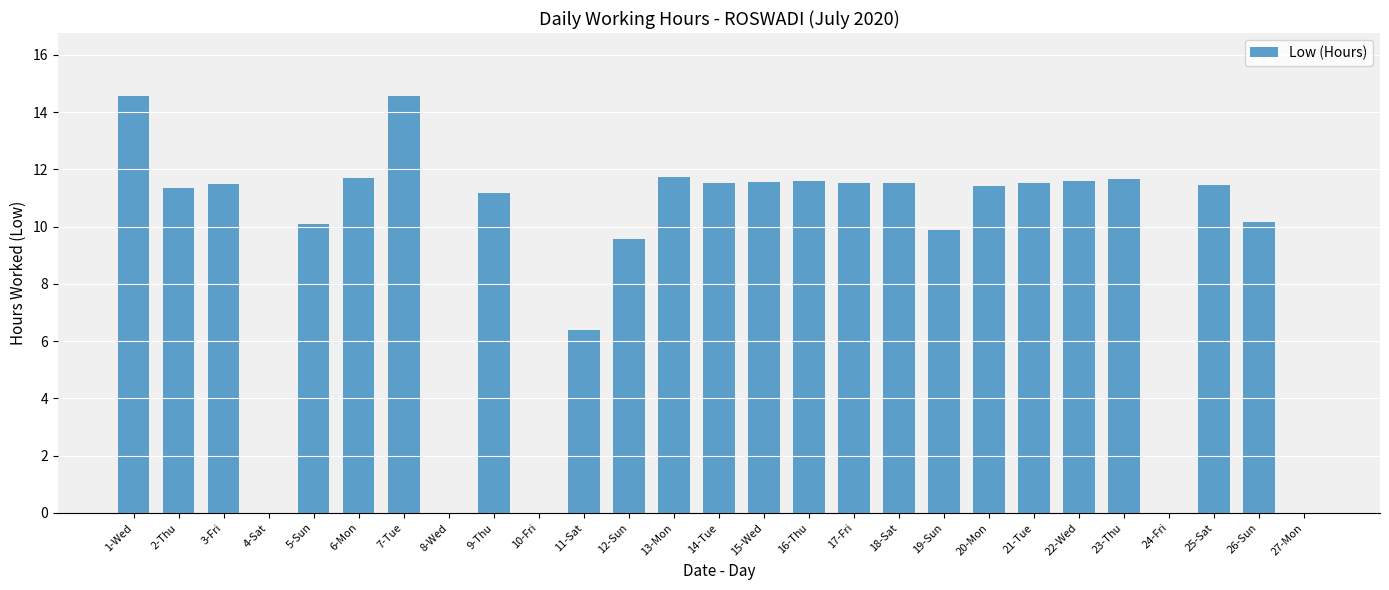

What is the maximum value shown in the chart?

14.6